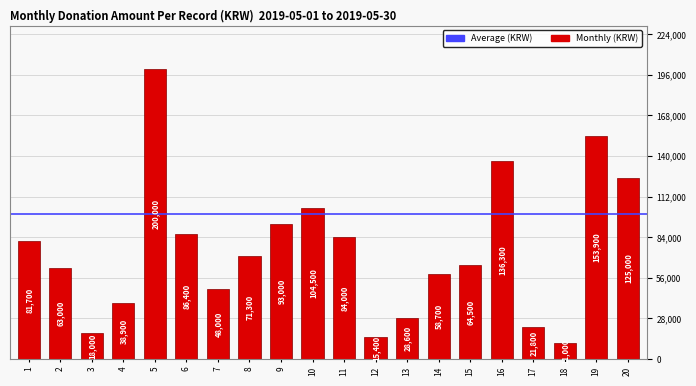

What is the value of the 1st bar from the left?

81700